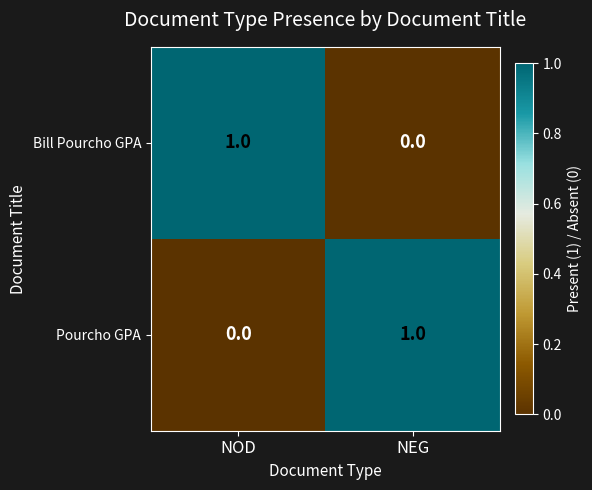

Is the value of Pourcho GPA at NEG greater than the value of Bill Pourcho GPA at NEG?

Yes